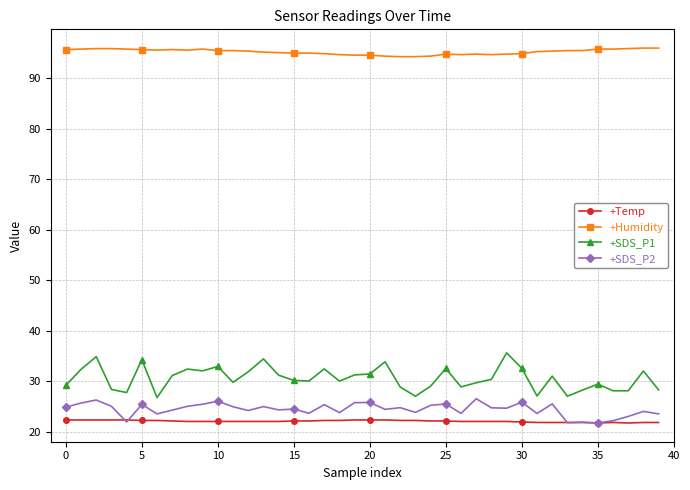

What is the smallest value displayed?

21.7